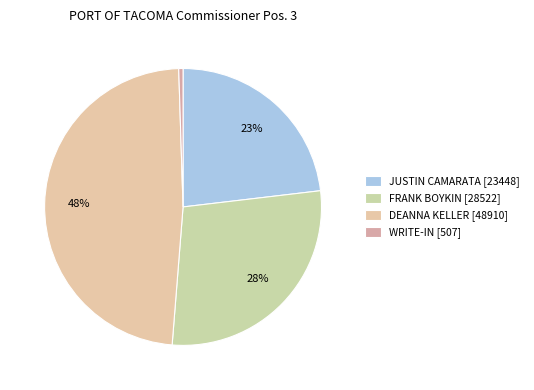

Count the number of slices in the pie.

4